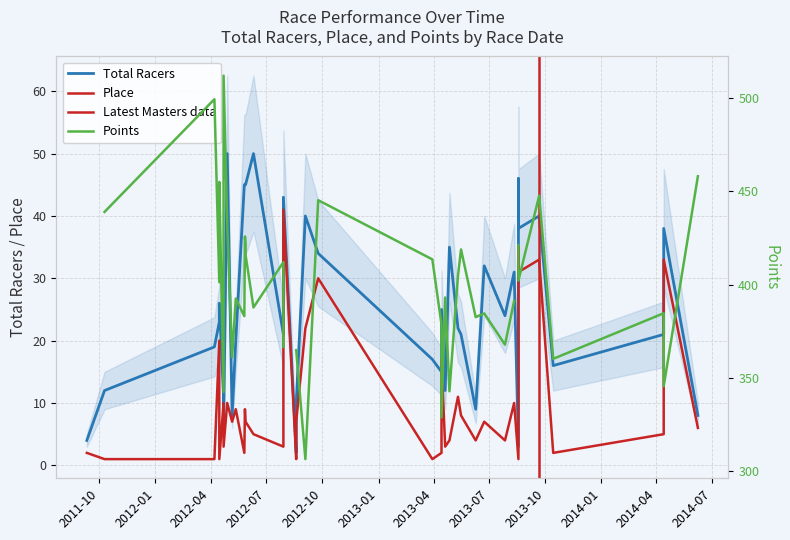

True or false: Place and Total Racers cross at least once.

False